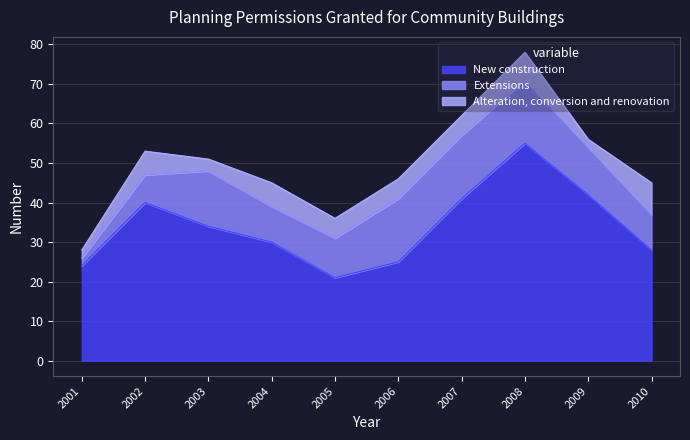

What are all the series names shown in the legend?

New construction, Extensions, Alteration, conversion and renovation